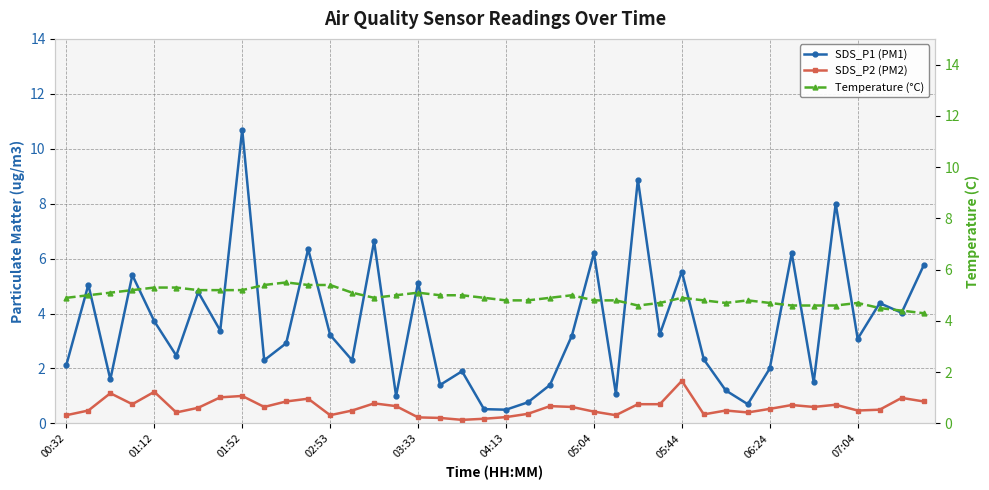

What position from the left is 15?

16